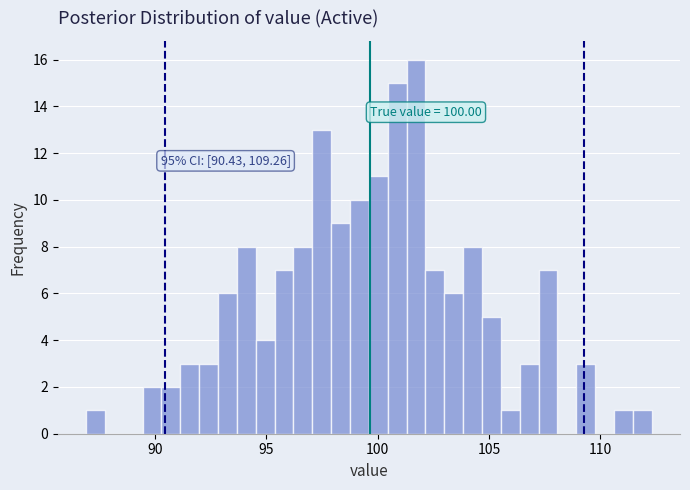

Read against the x-axis, roughly where is the centre of the tallest bar?

101.5